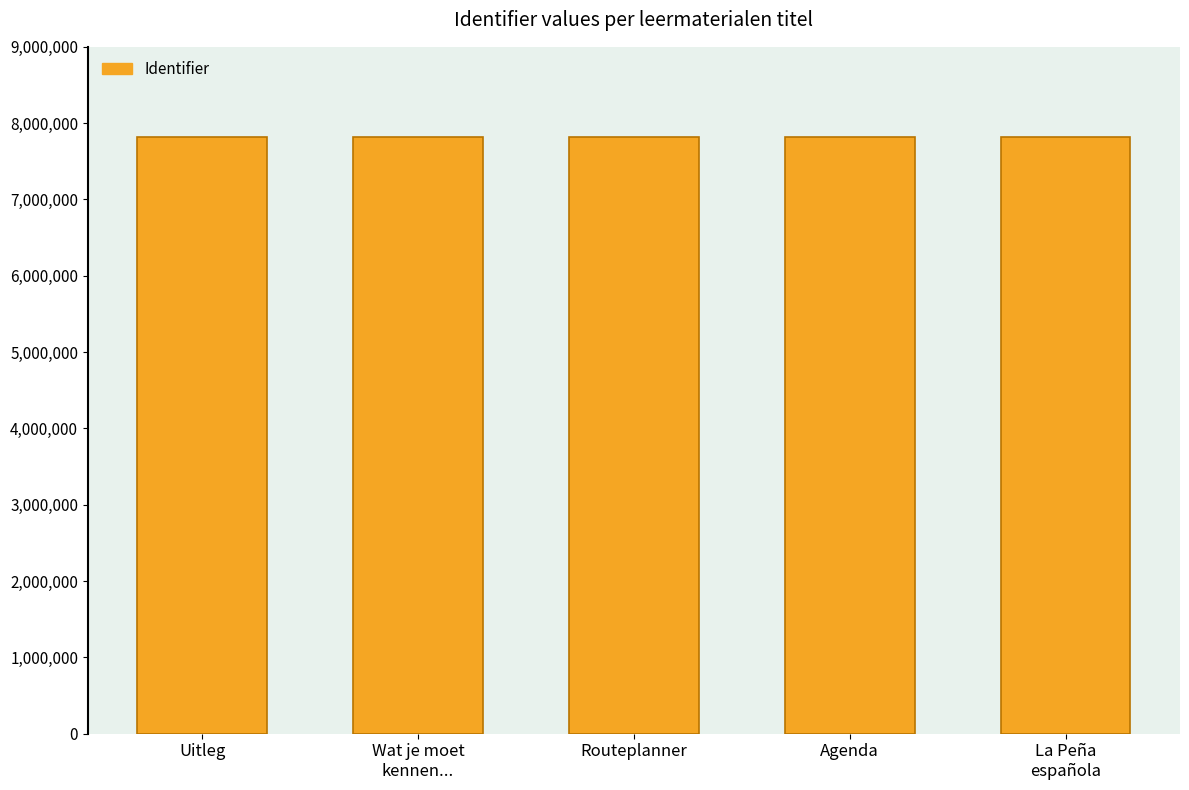

Is it true that the value at La Peña
española is 7824350?

True